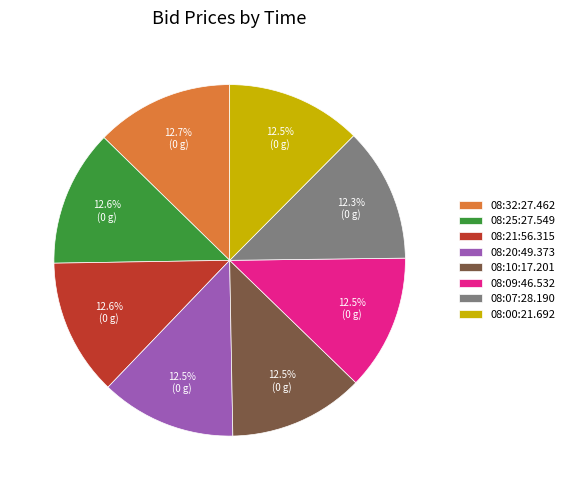

Is there any slice that represents more than half of the pie?

No